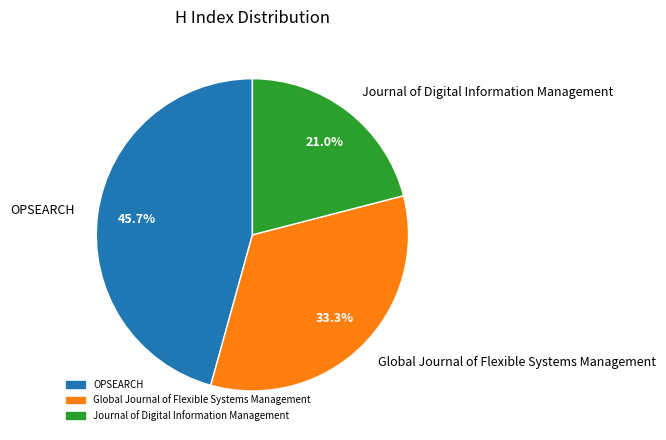

Combined, do OPSEARCH and Global Journal of Flexible Systems Management account for over 50%?

Yes